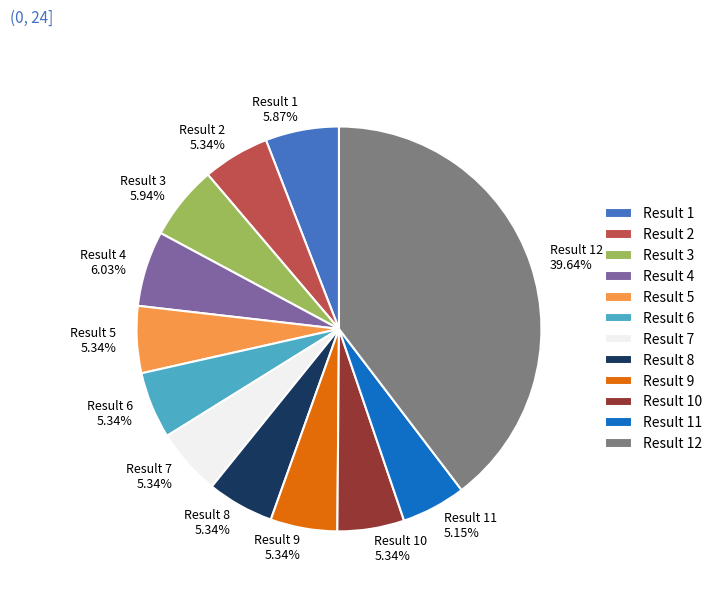

To the nearest percent, what is the combined percentage of Result 2 and Result 1?

11%